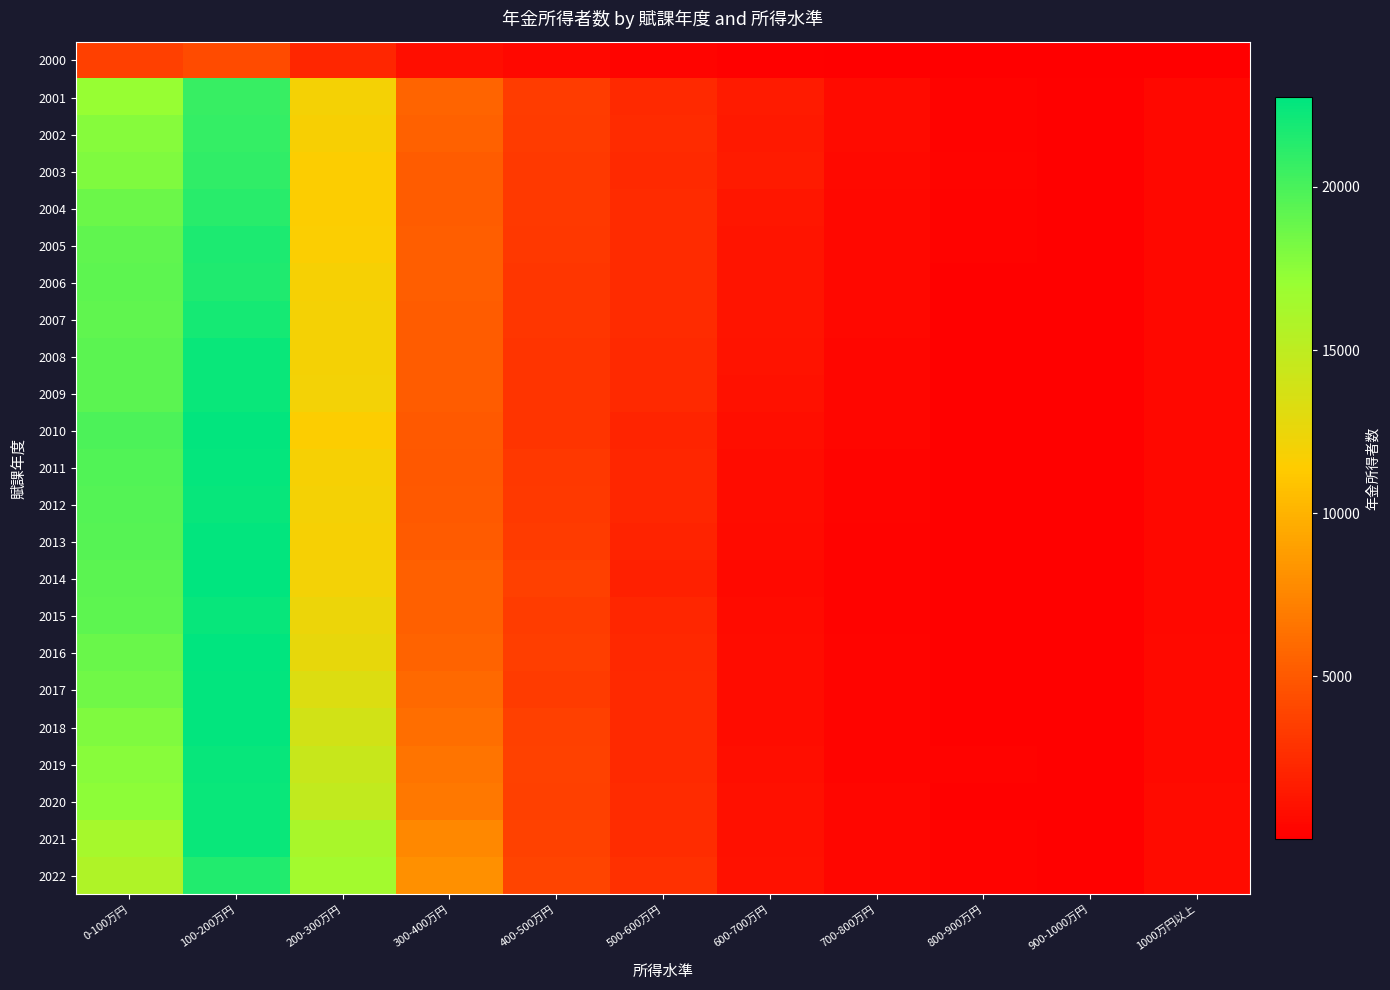

Which series has the largest total across all categories?

2021